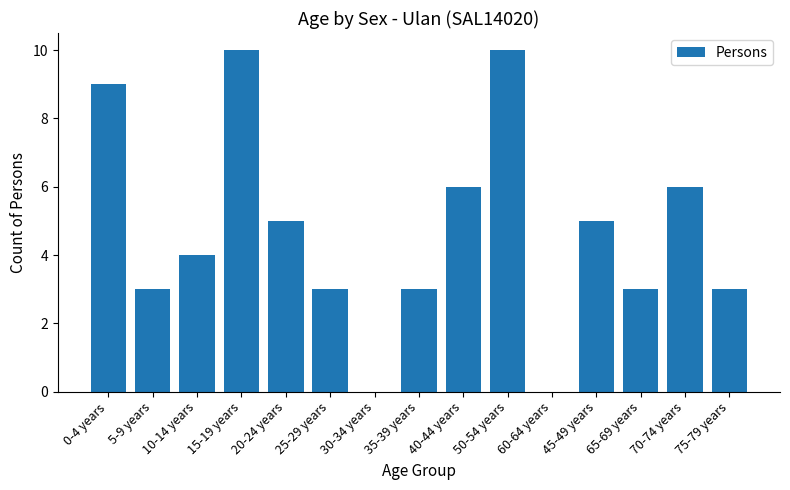

Between 45-49 years and 40-44 years, which is larger?

40-44 years